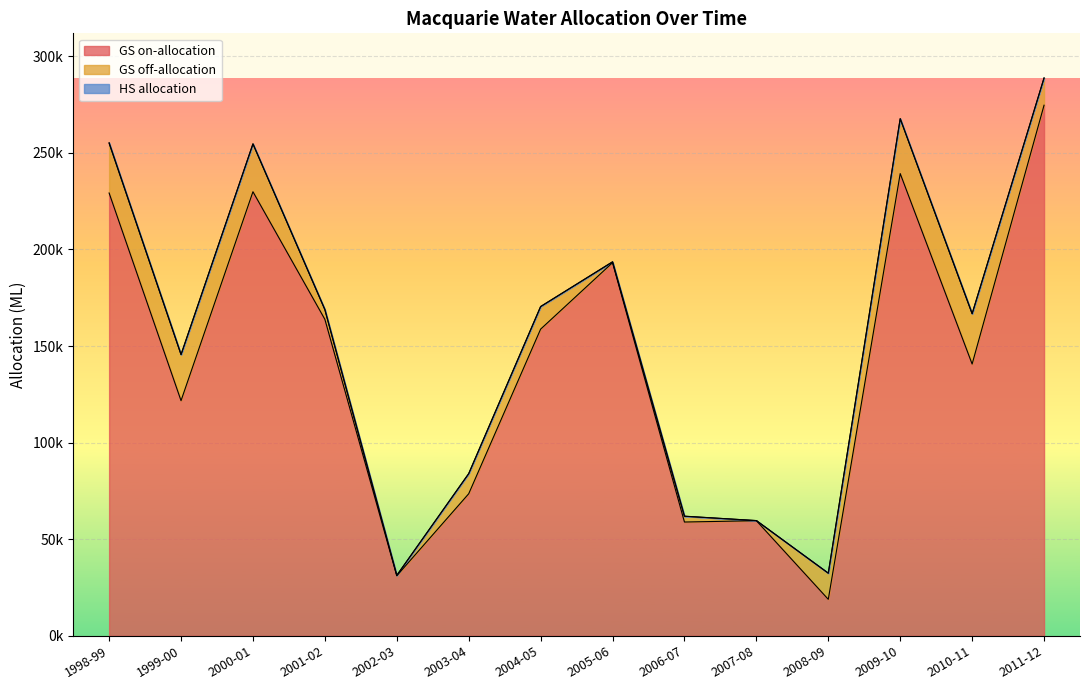

What is the value of the GS off-allocation point at the 10th from the left?

56.8